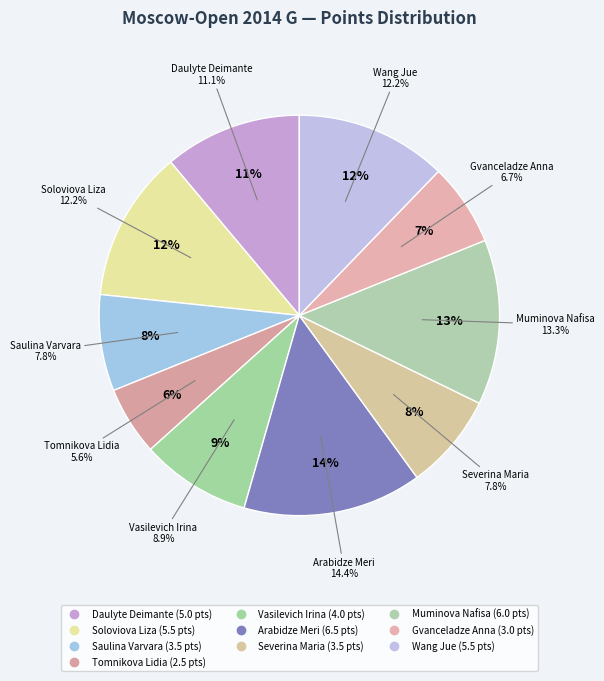

To the nearest percent, what percentage of the pie is Vasilevich Irina?

9%